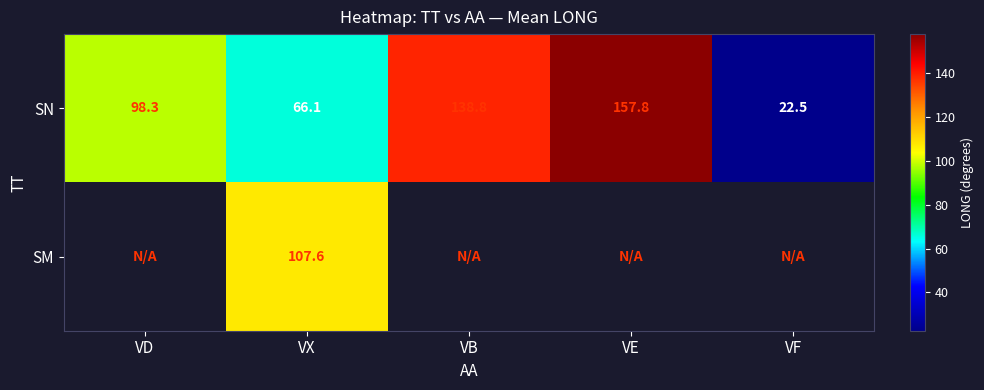

What is the minimum value shown in the chart?

22.5